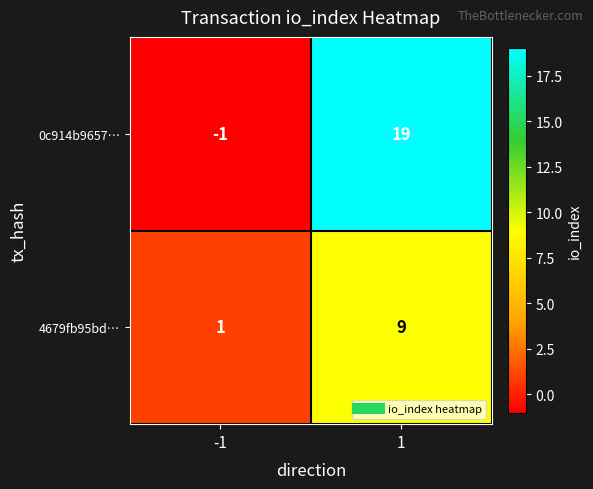

Is it true that 0c914b9657… equals -2 at -1?

False